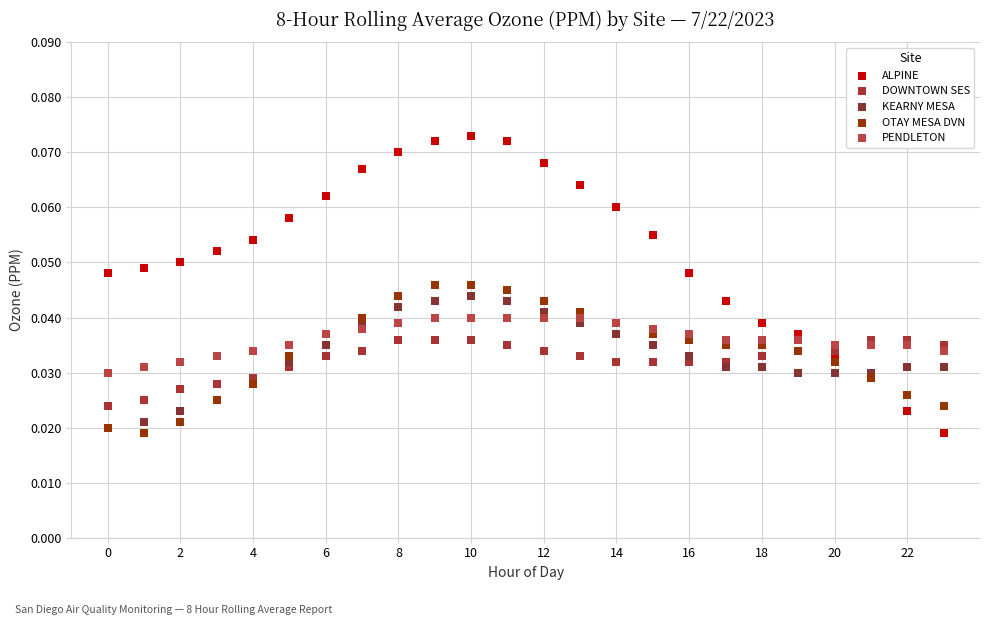

What are all the series names shown in the legend?

ALPINE, DOWNTOWN SES, KEARNY MESA, OTAY MESA DVN, PENDLETON